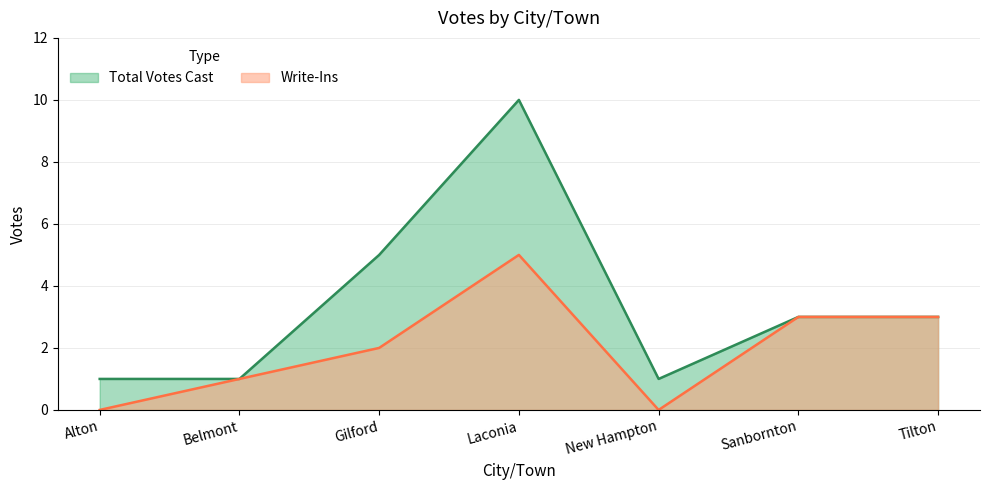

What are all the series names shown in the legend?

Total Votes Cast, Write-Ins